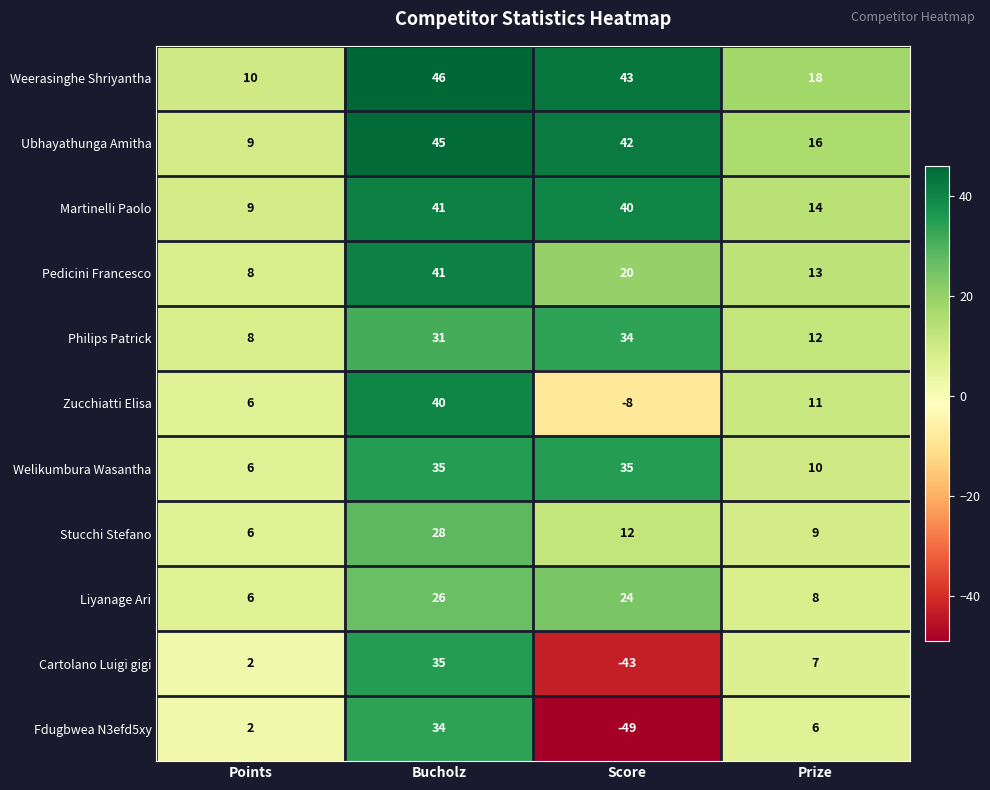

What is the difference between the highest and lowest values at Prize?

12